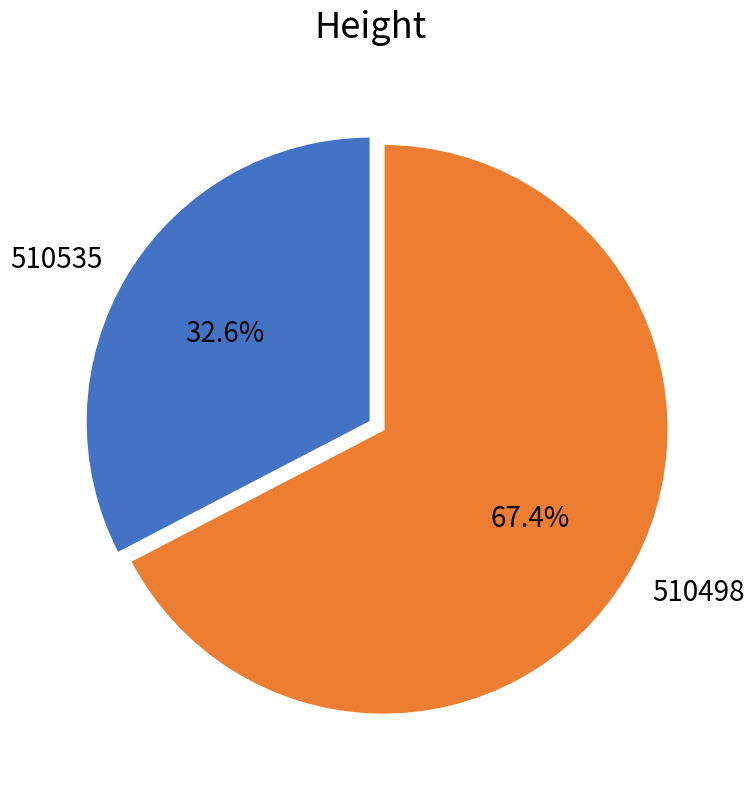

How many segments does this pie chart have?

2